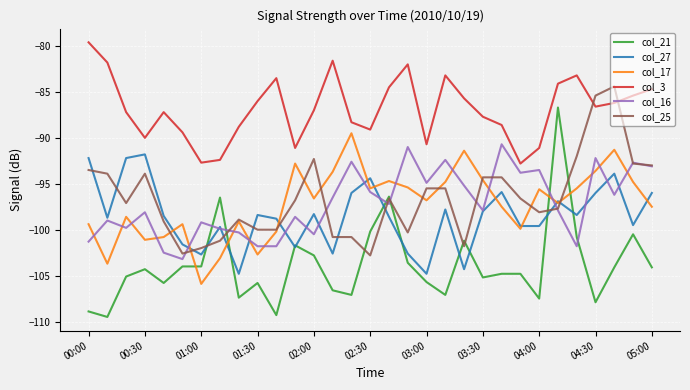

Which series has the widest spread of values?

col_21